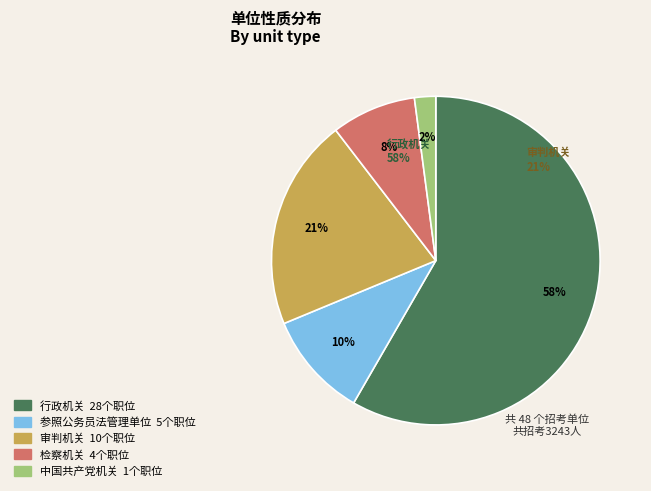

True or false: 审判机关 accounts for 21% of the total.

True